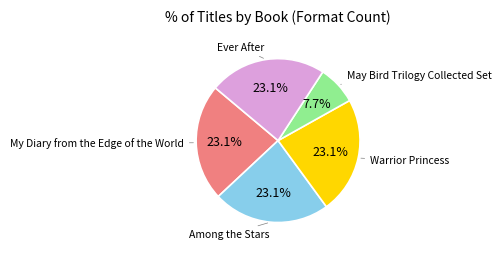

Is there a majority slice in this chart?

No